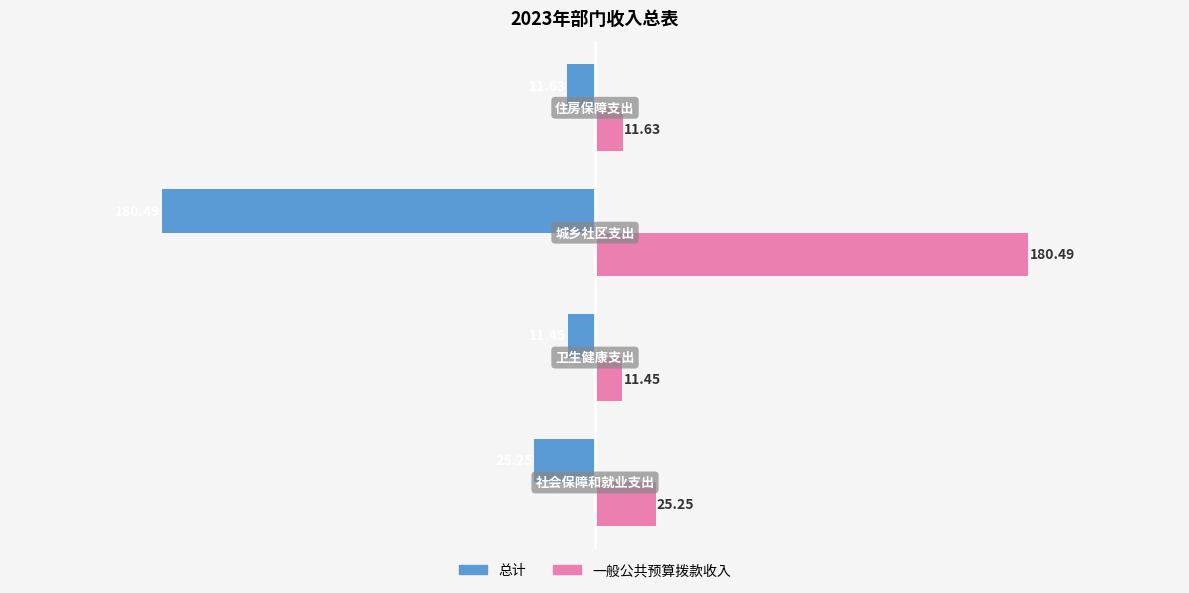

What is the sum of all 总计 values?

-228.8